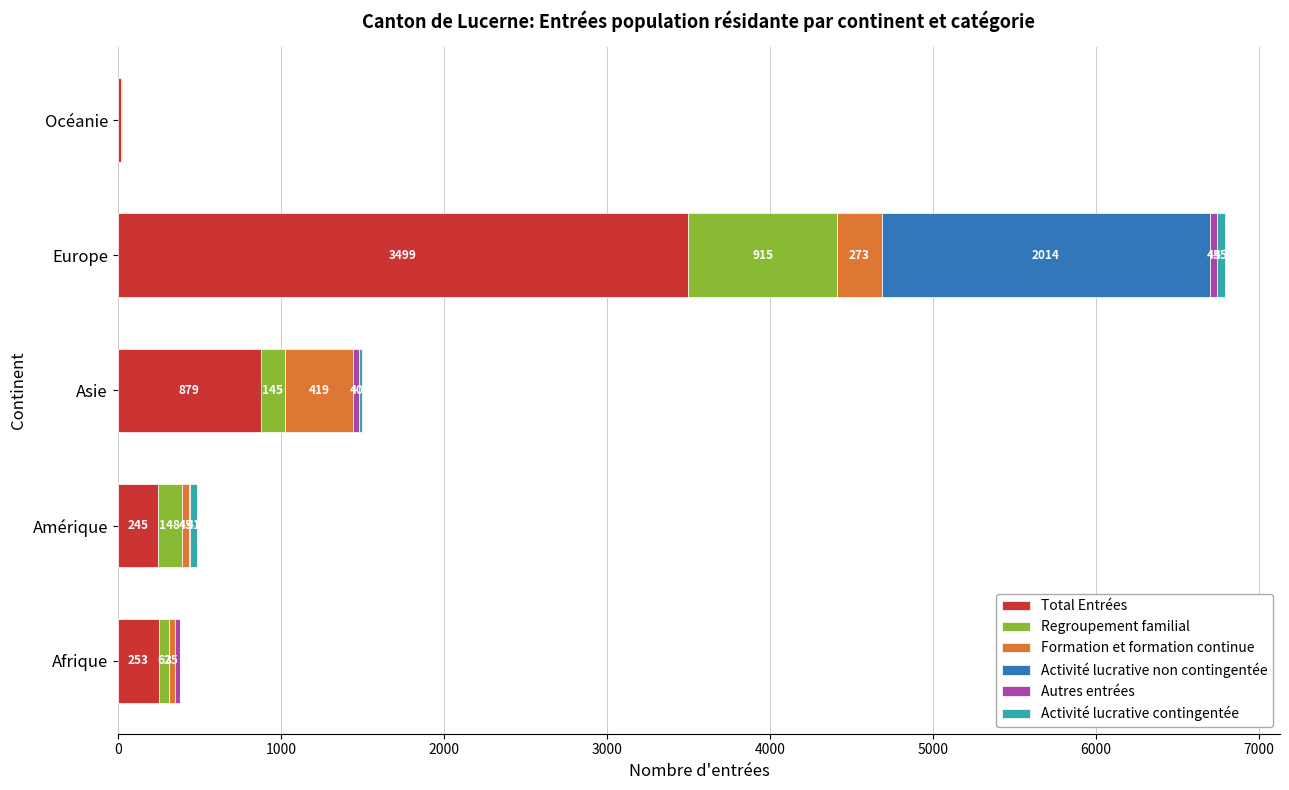

Is it true that Total Entrées equals 253 at Afrique?

True